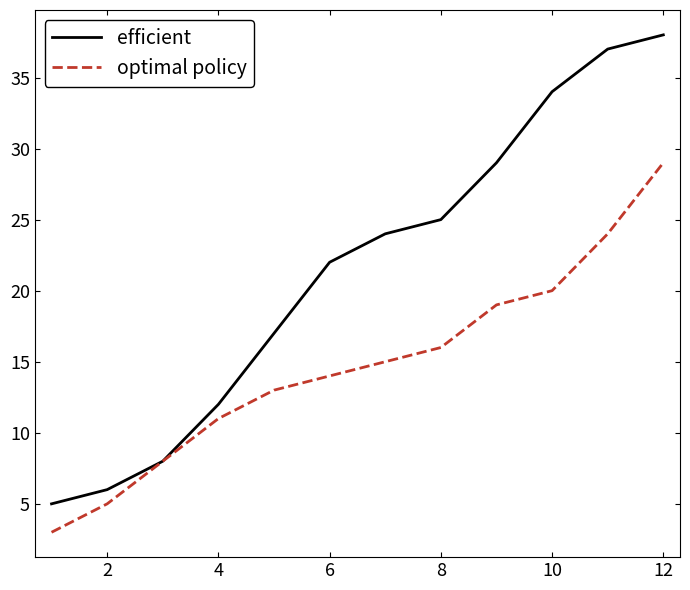

What is the lowest value of the efficient series?

5